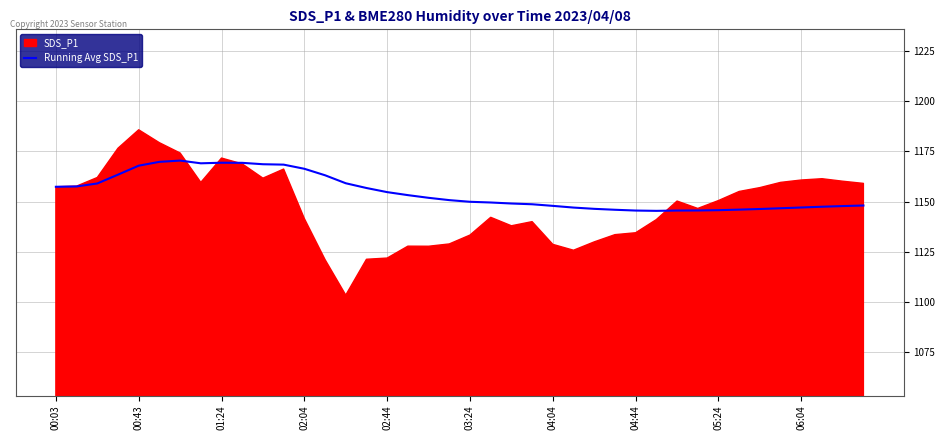

What is the highest value of the Running Avg SDS_P1 series?

1170.4